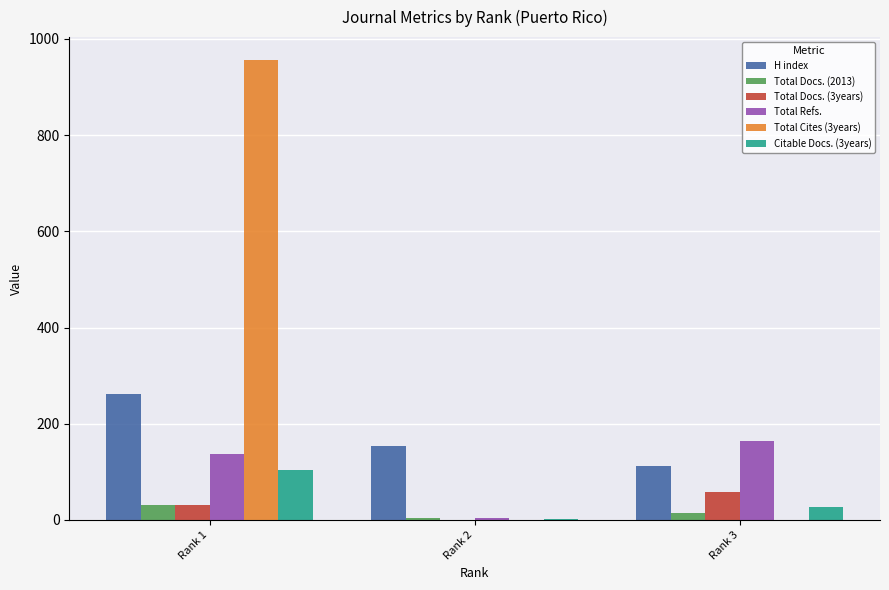

Reading left to right, list all the values displayed in this chart.

H index: Rank 1=261	Rank 2=153	Rank 3=112
Total Docs. (2013): Rank 1=30	Rank 2=4	Rank 3=15
Total Docs. (3years): Rank 1=32	Rank 2=0	Rank 3=57
Total Refs.: Rank 1=138	Rank 2=4	Rank 3=164
Total Cites (3years): Rank 1=956	Rank 2=0	Rank 3=0
Citable Docs. (3years): Rank 1=103	Rank 2=1	Rank 3=27